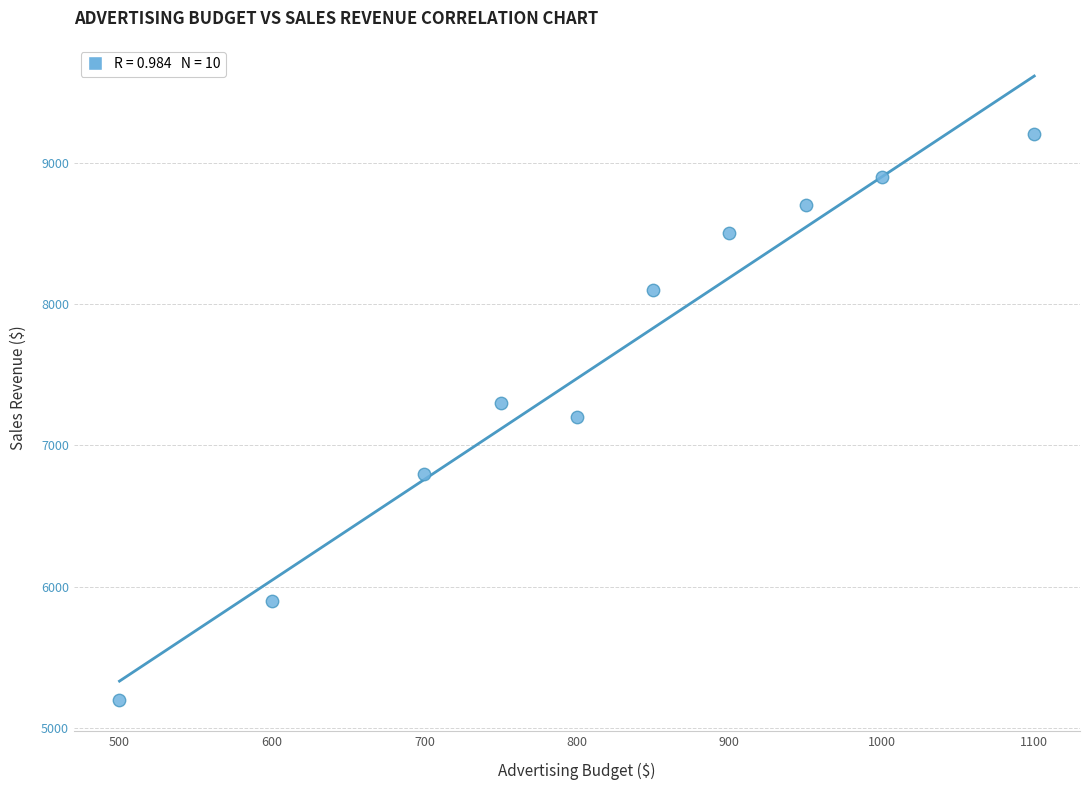

What is the average Y value?

7580